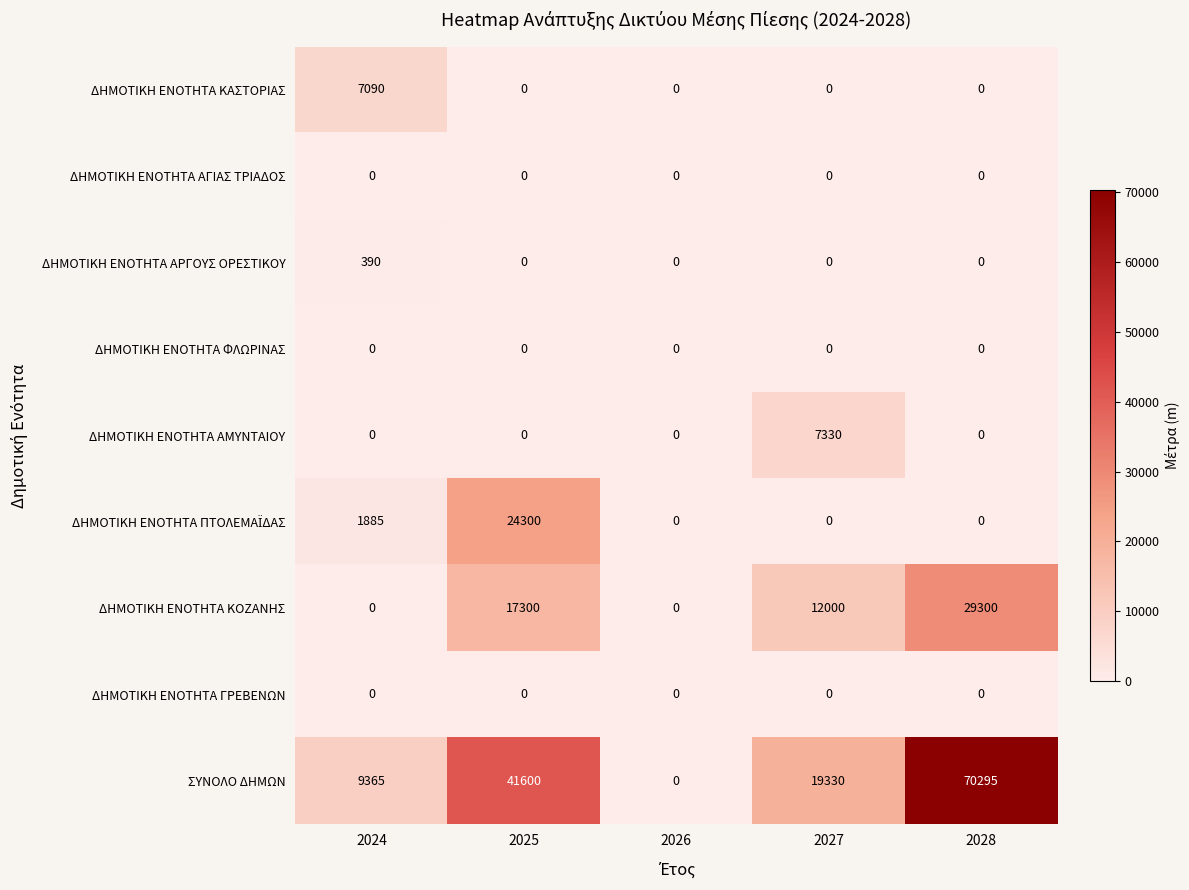

What is the total value across all series at 2024?

18730